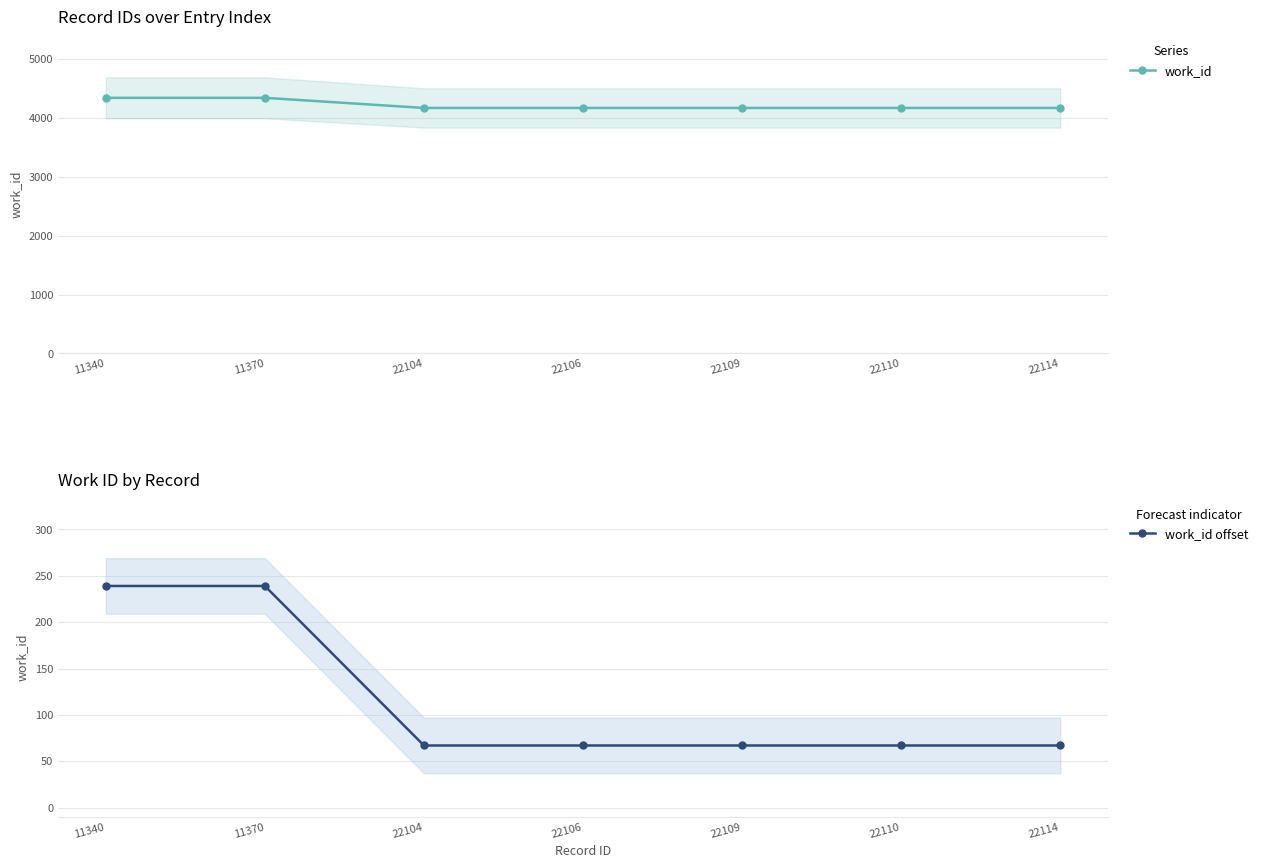

True or false: work_id offset and work_id cross at least once.

False